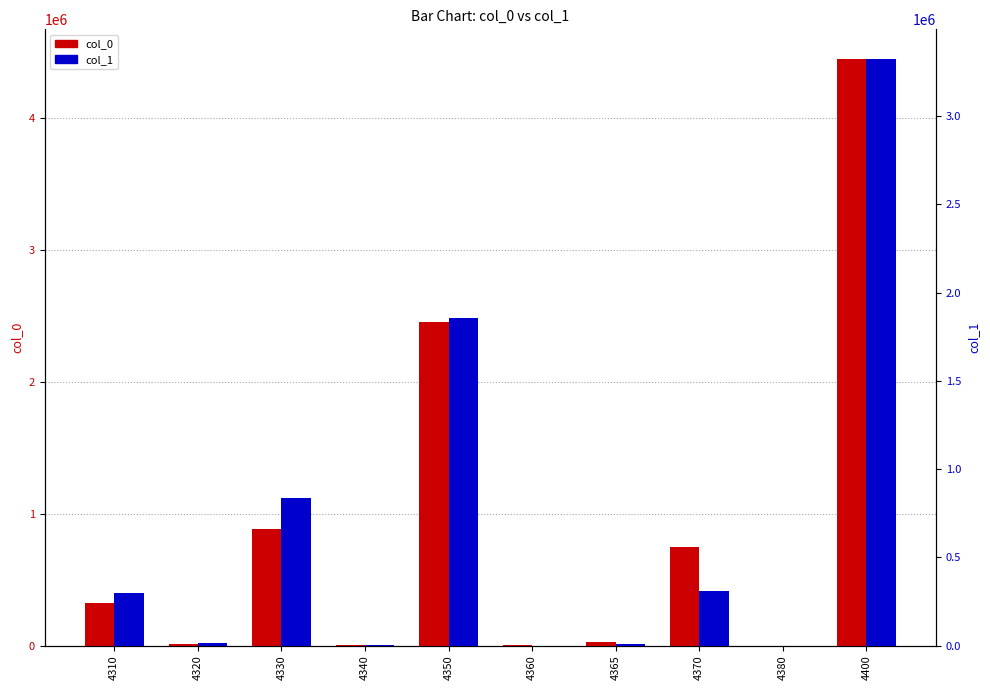

How many values in col_0 are above zero?

9